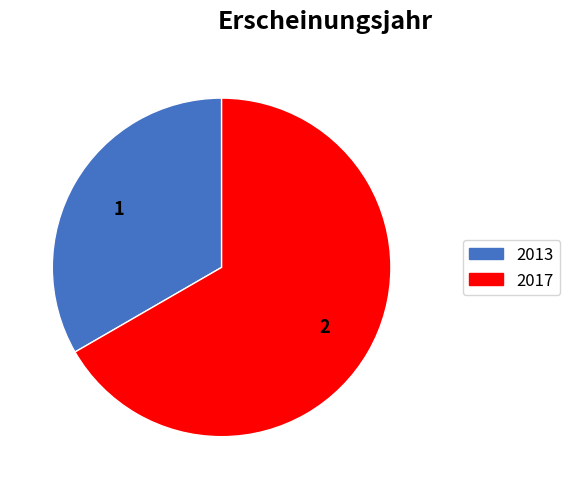

How many slices are in this pie chart?

2